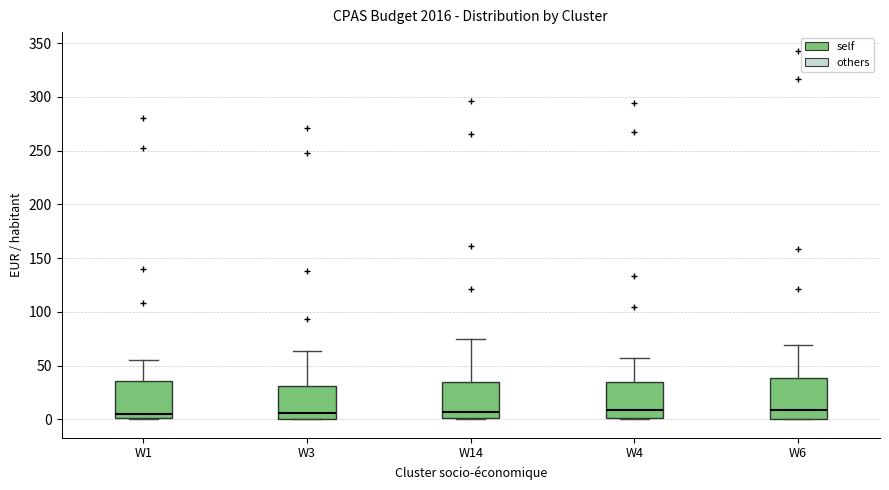

Where does the median line of the box for W3 sit on the y-axis? The values are not printed on the chart, so give them approximately, as read against the axis.

5